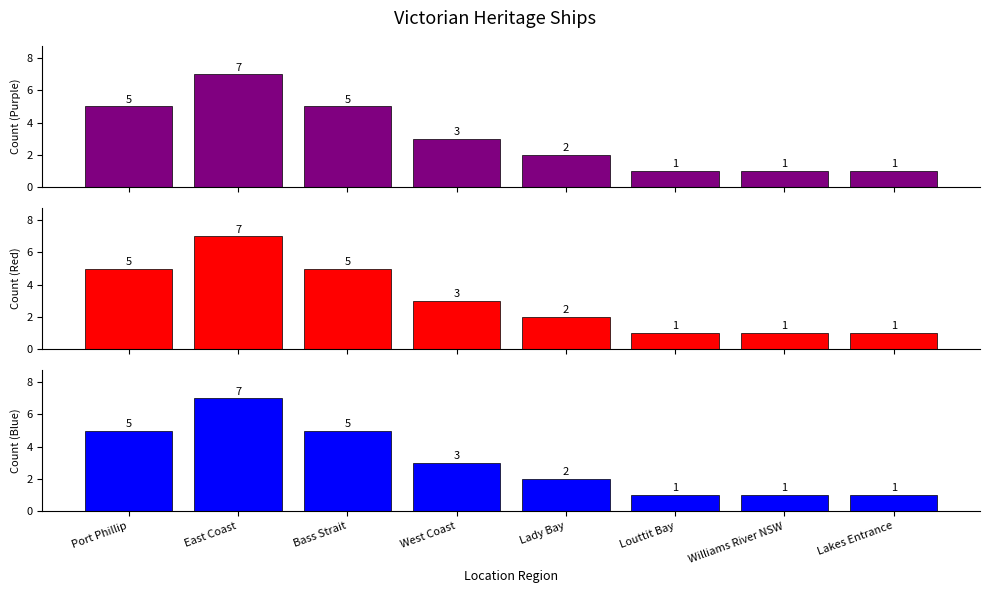

True or false: Count (Red) has a value of 5 at Port Phillip.

True